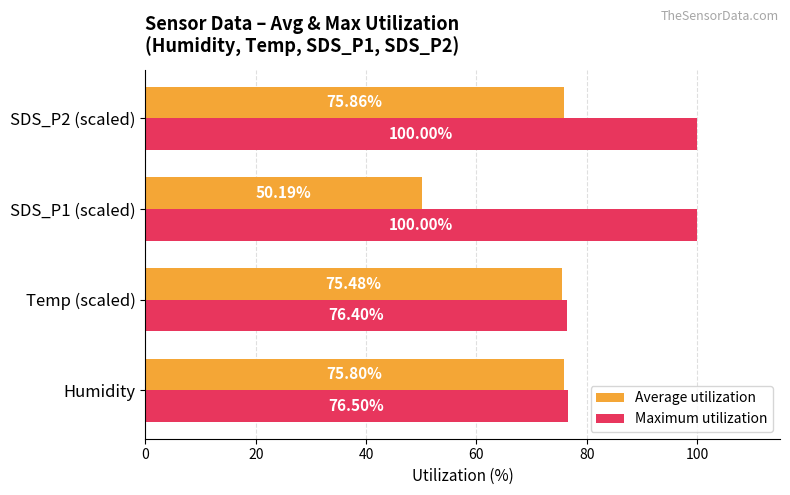

What is the highest value of the Average utilization series?

75.9